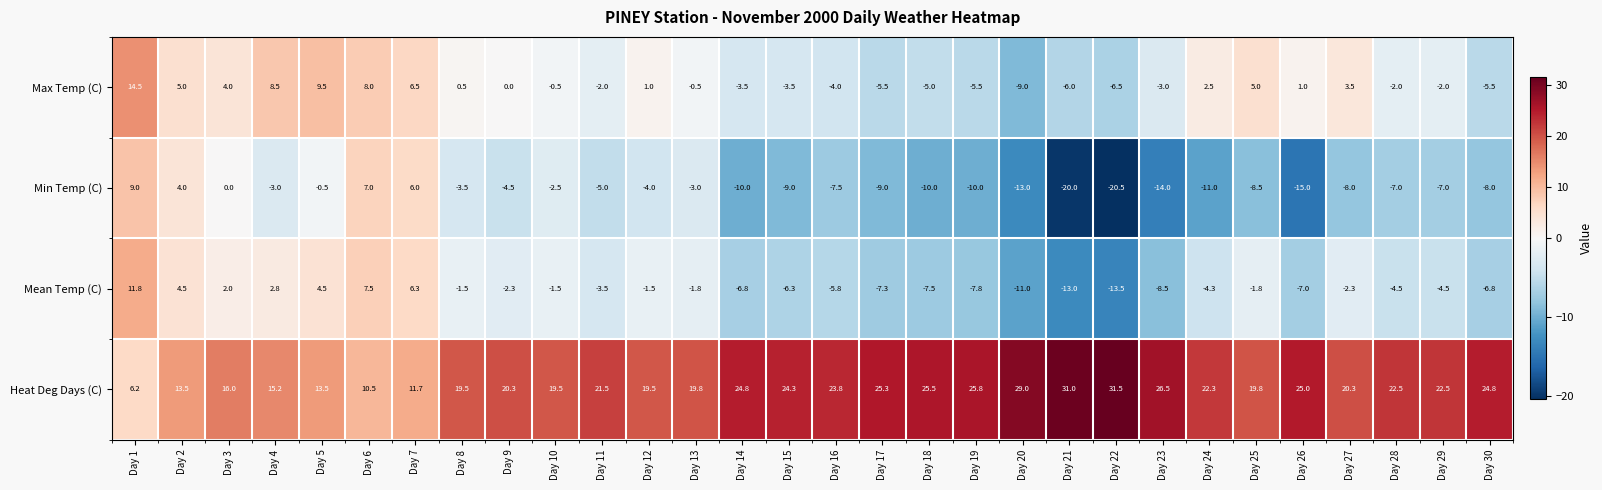

True or false: Max Temp (C) has a value of 2.3 at Day 3.

False